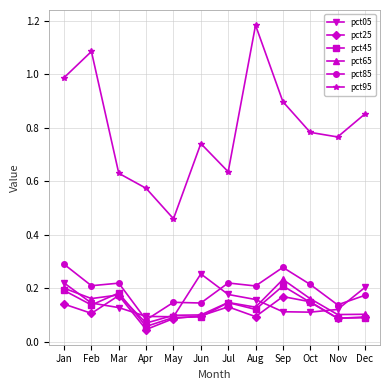

Is it true that pct05 equals 0.1 at Mar?

True